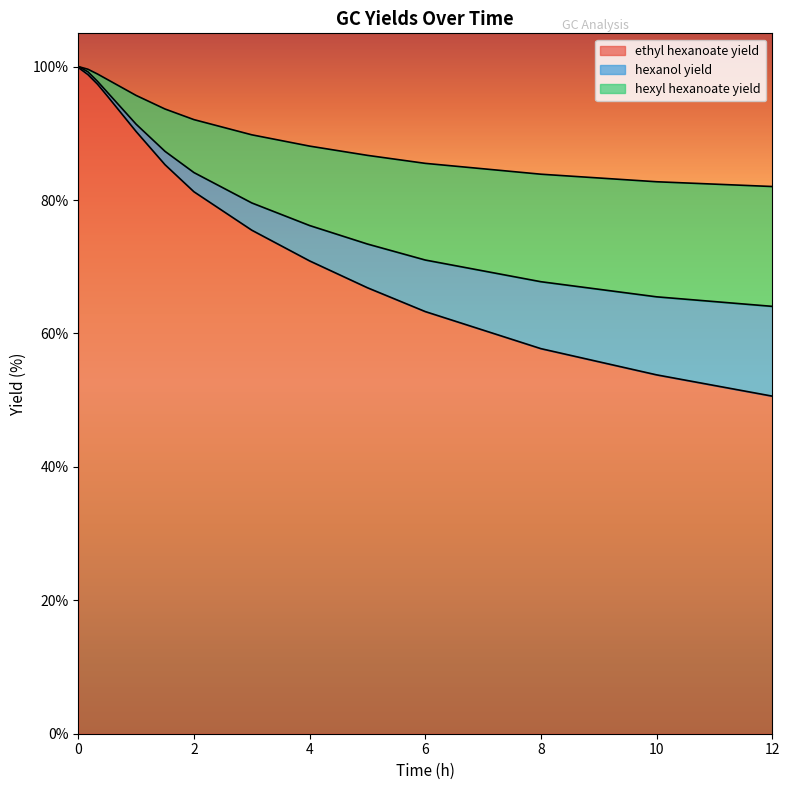

At which label is hexyl hexanoate yield closest to 91?

2.0